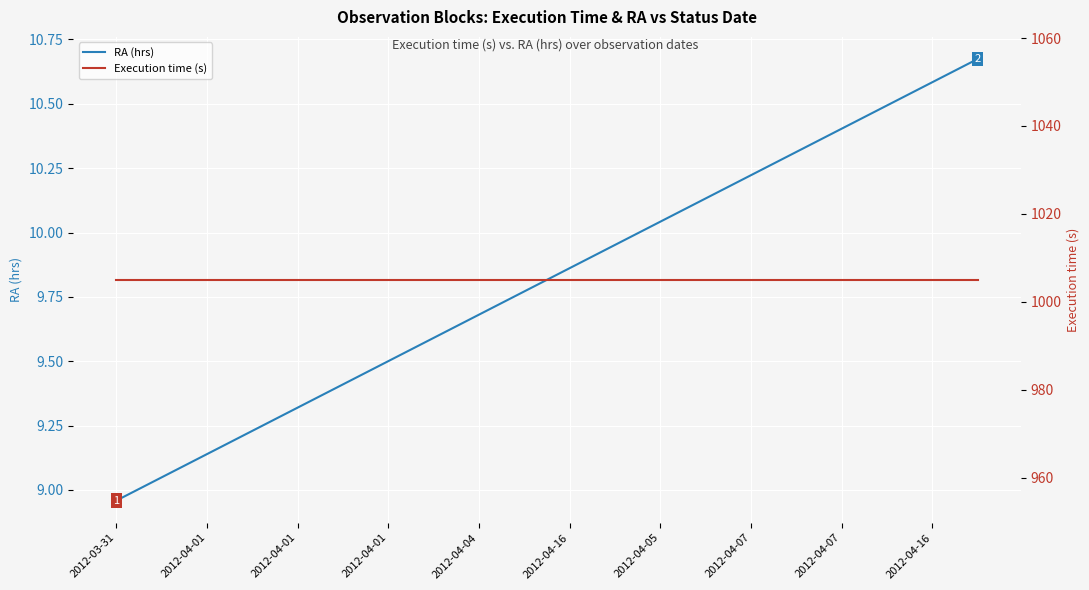

Where does the RA (hrs) series first go above 9?

2012-04-01